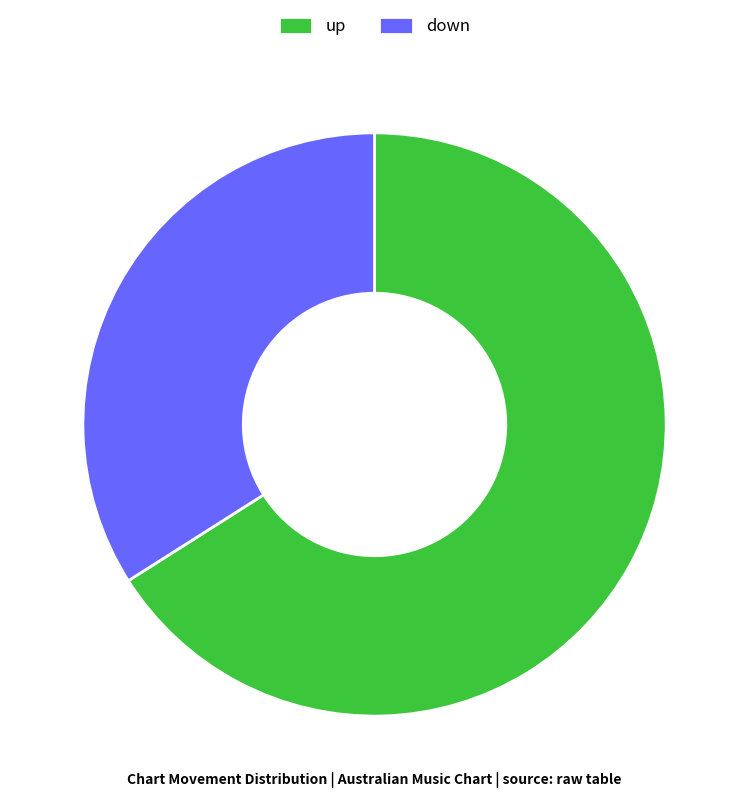

Approximately how many times larger is the value at up compared to down?

1.9